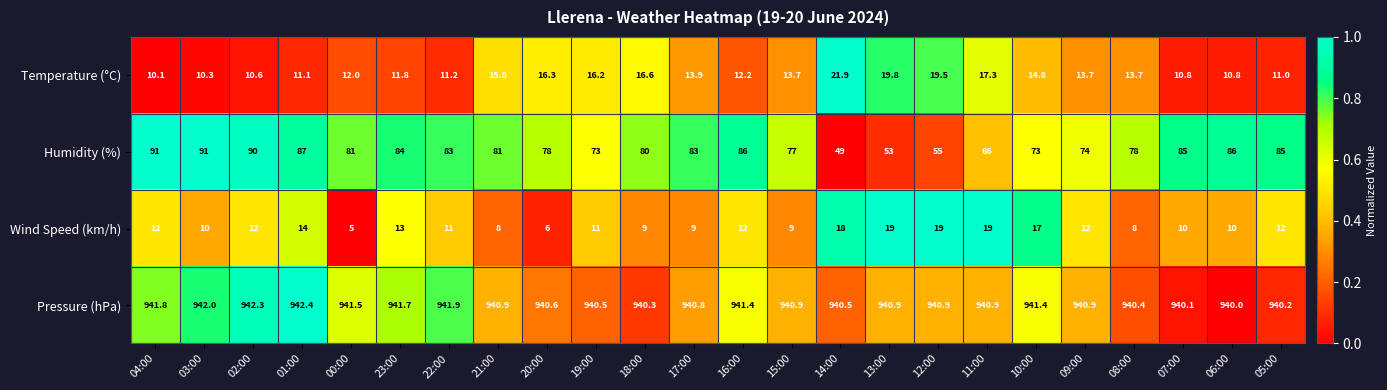

What is the difference between the highest and lowest values at 21:00?

932.9